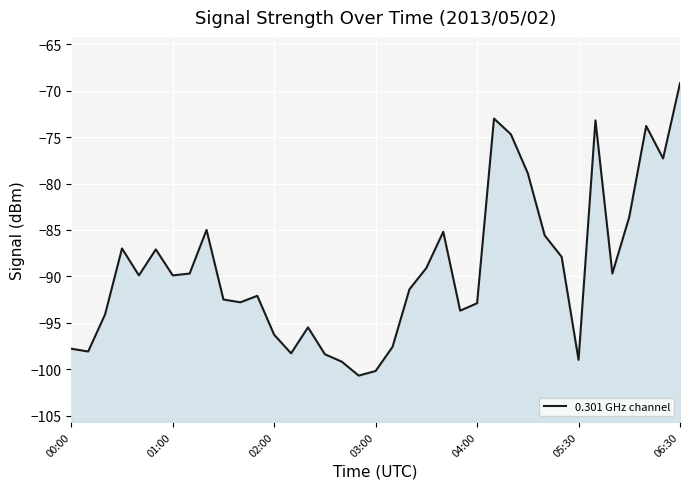

The chart shows a value of -99.2 at 16. True or false?

True